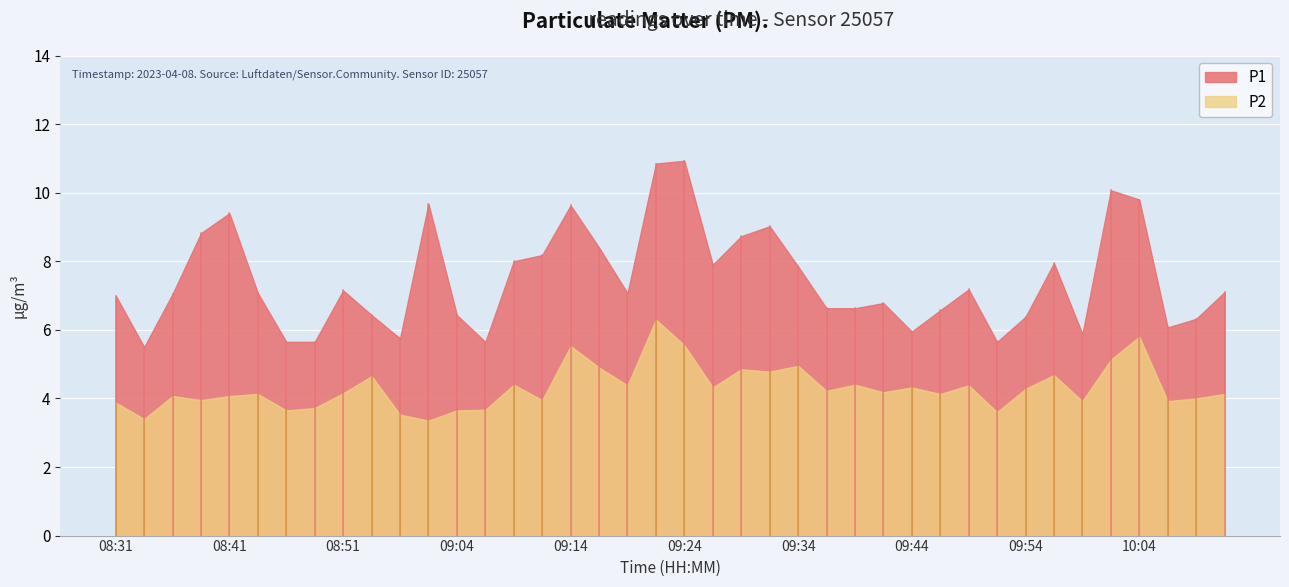

How many data points does each series have?

40